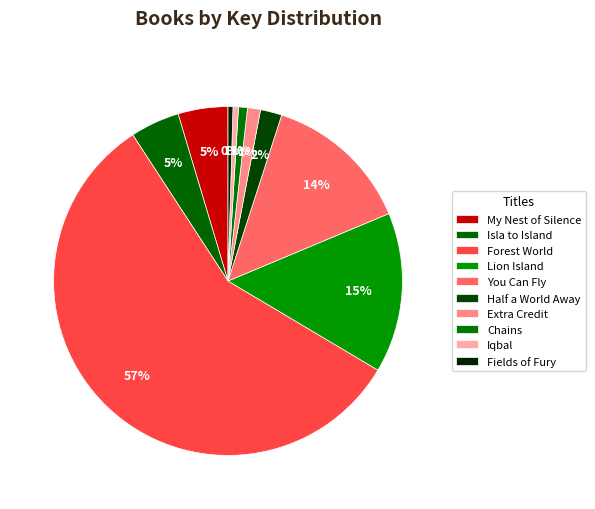

Do Fields of Fury and Lion Island together represent more than half of the pie?

No